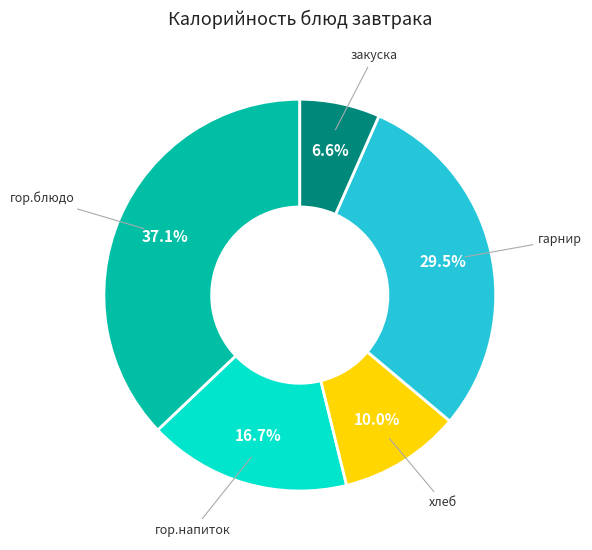

Is it true that хлеб is 17% of the pie?

False